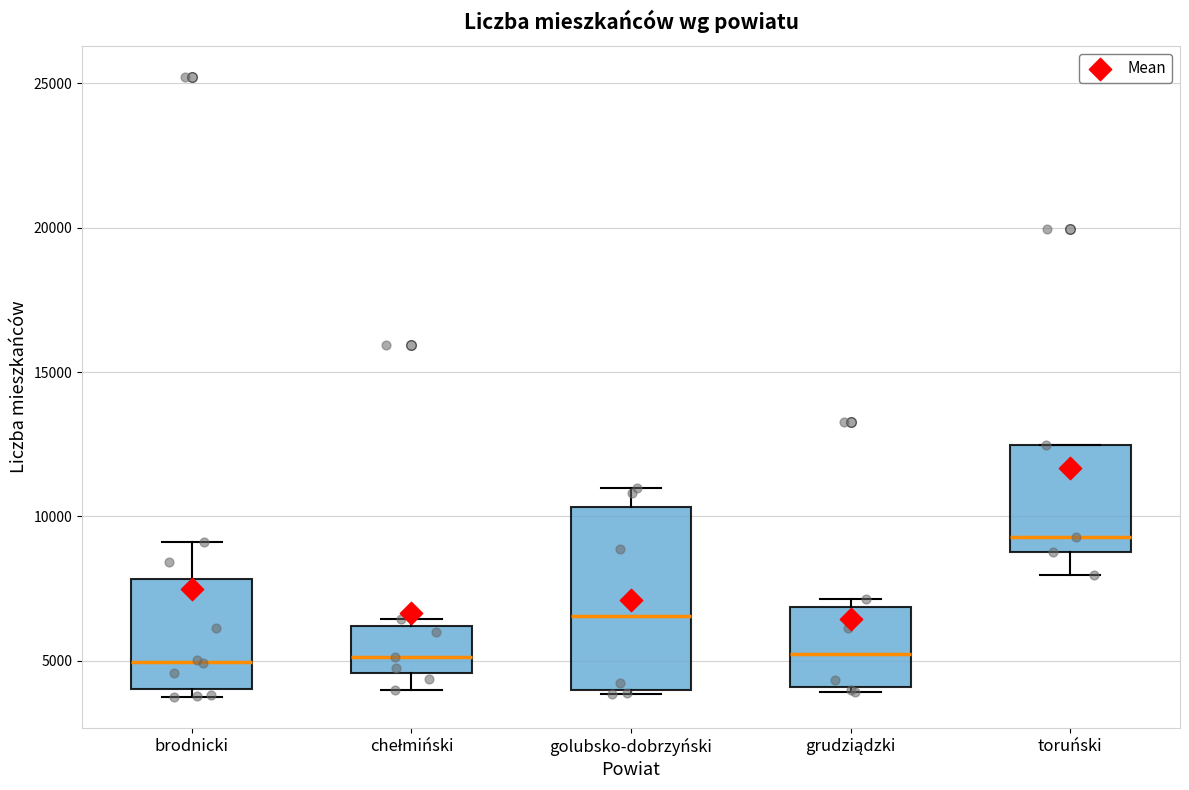

Which box is the tallest, from its lower edge to its upper edge?

golubsko-dobrzyński